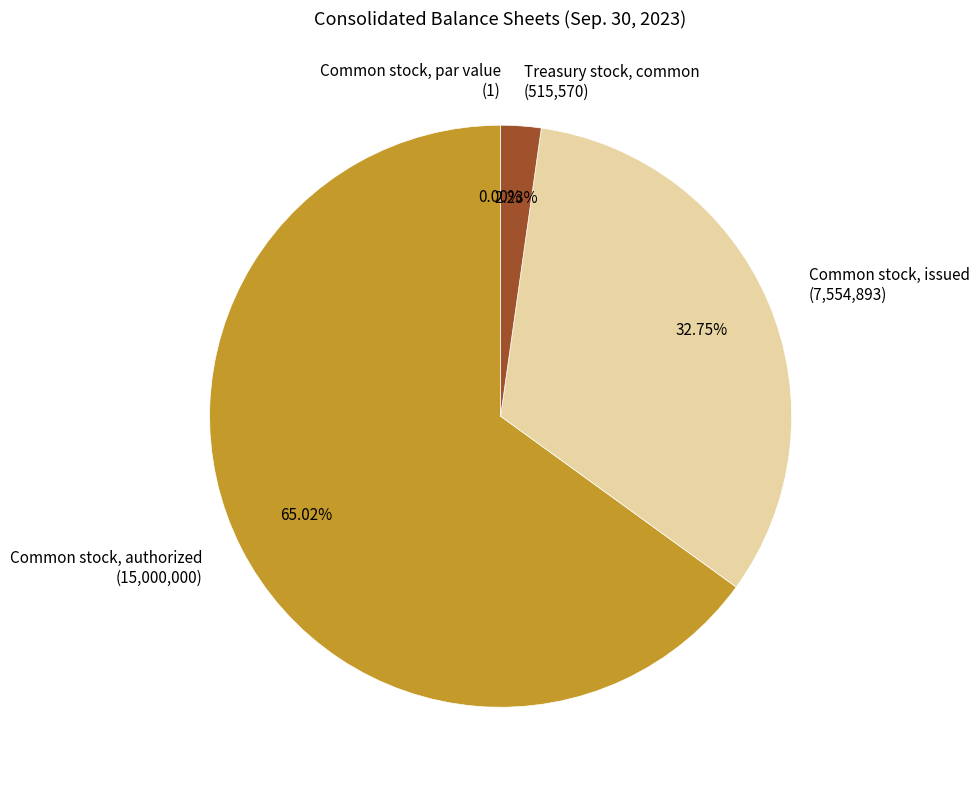

To the nearest percent, what portion does Common stock, authorized represent?

65%